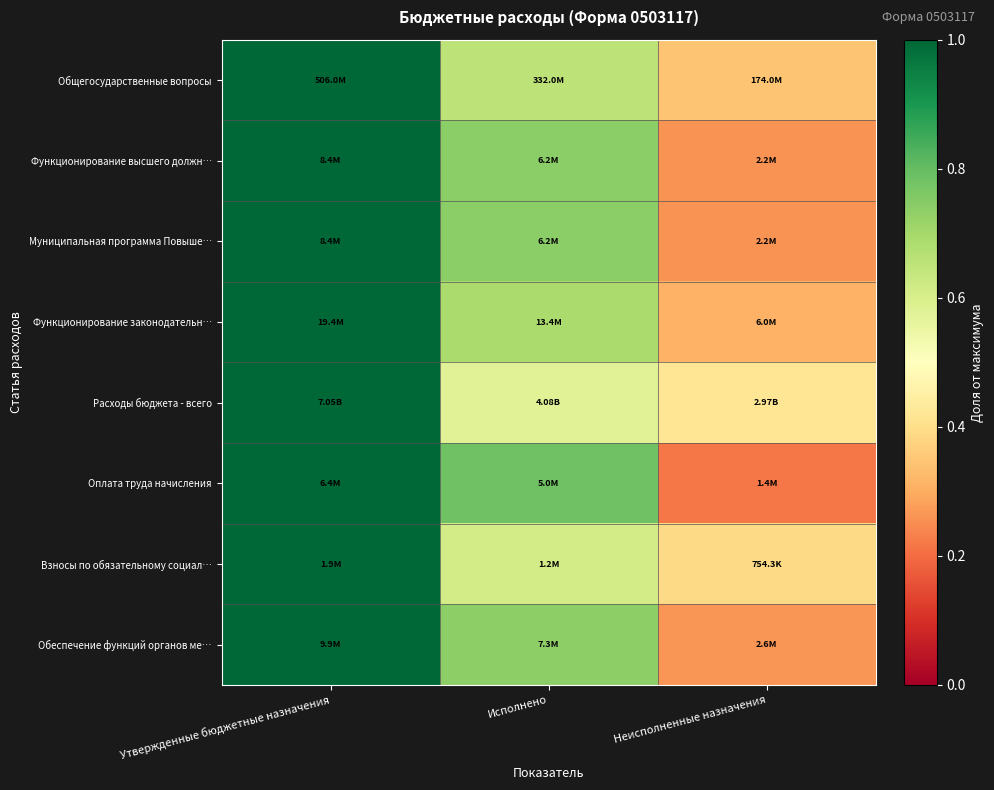

Rank the series by their maximum value, from highest to lowest.

Общегосударственные вопросы, Функционирование высшего должн…, Муниципальная программа Повыше…, Функционирование законодательн…, Расходы бюджета - всего, Оплата труда начисления, Взносы по обязательному социал…, Обеспечение функций органов ме…